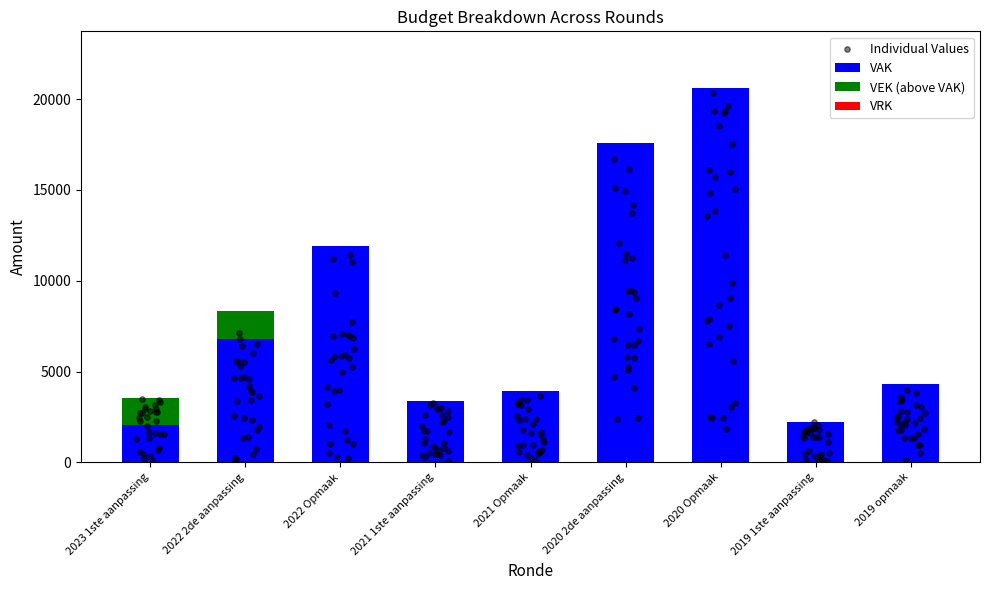

Is the value of VAK at 2020 Opmaak greater than the value of VEK at 2019 opmaak?

Yes